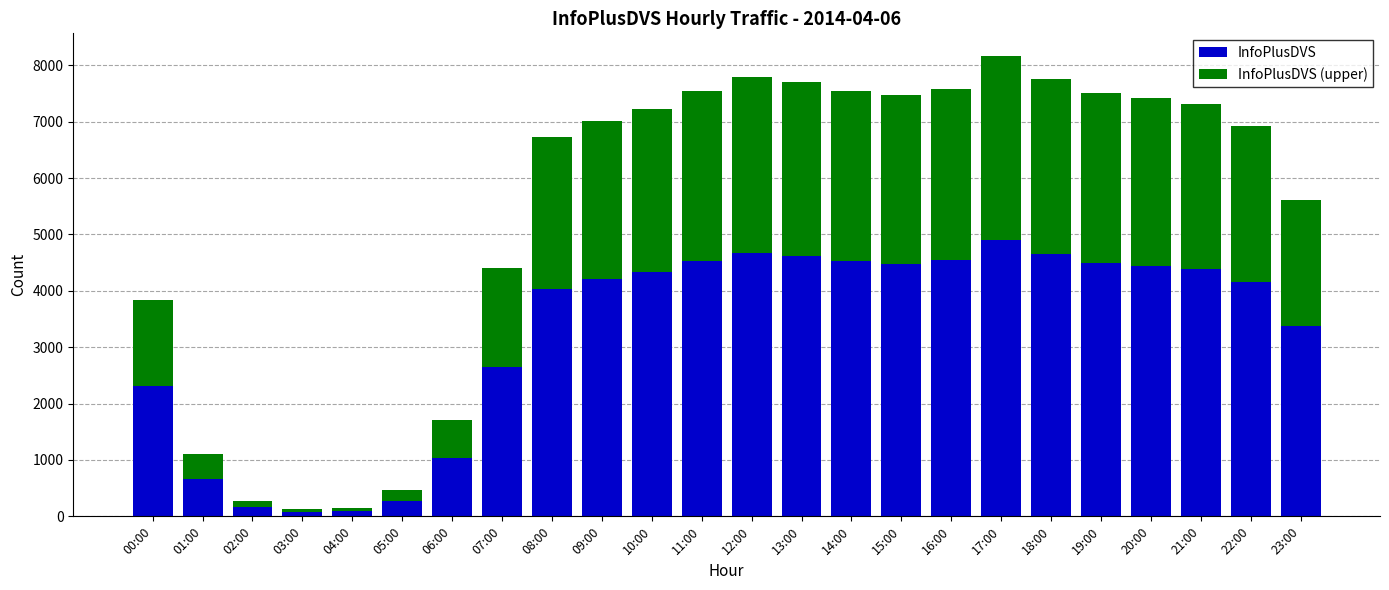

Is it true that InfoPlusDVS equals 4524 at 11:00?

True